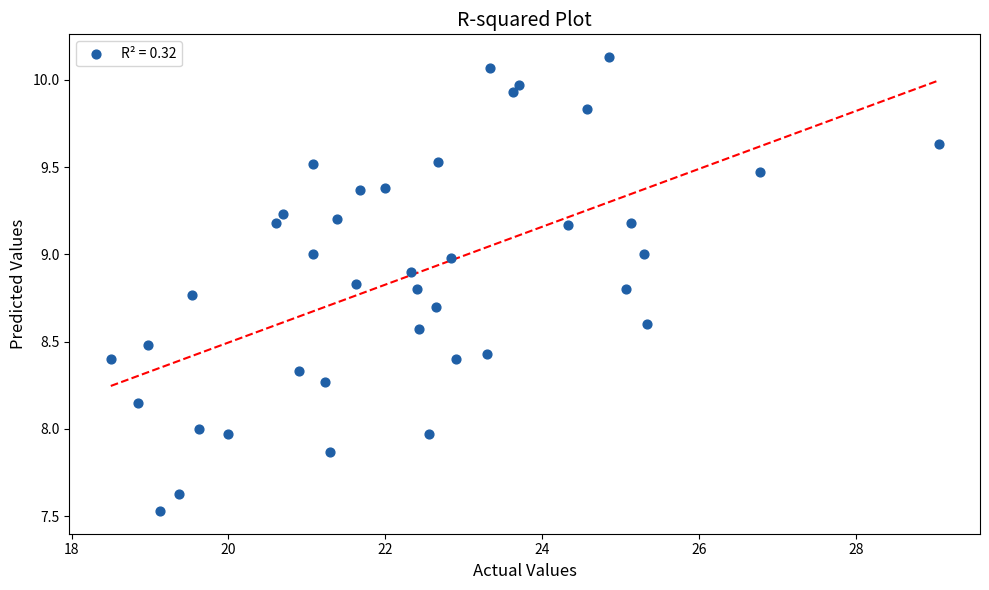

What is the range of X values (max minus min)?

10.6